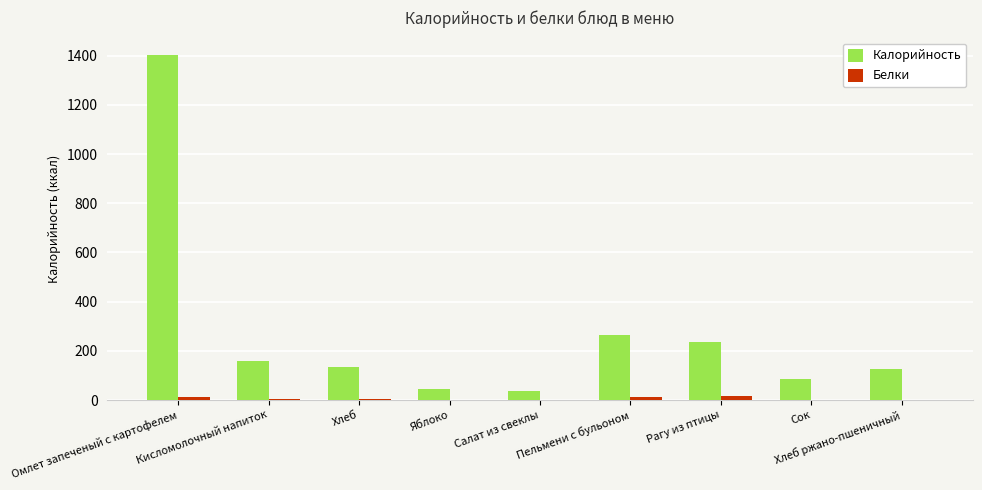

The Калорийность series shows 12.5 at Салат из свеклы. True or false?

False